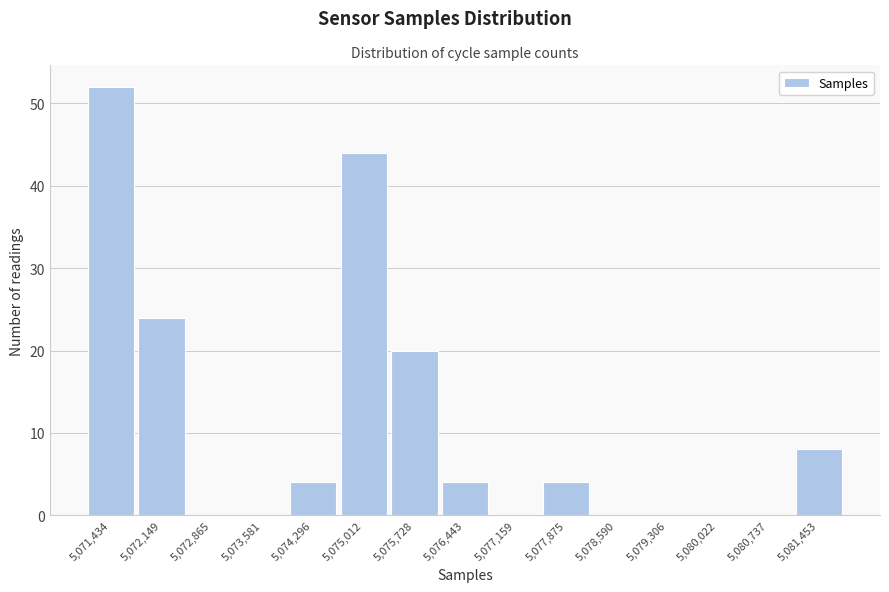

Reading left to right, what are all the values shown in this chart?

5,071,434=52	5,072,149=24	5,072,865=0	5,073,581=0	5,074,296=4	5,075,012=44	5,075,728=20	5,076,443=4	5,077,159=0	5,077,875=4	5,078,590=0	5,079,306=0	5,080,022=0	5,080,737=0	5,081,453=8